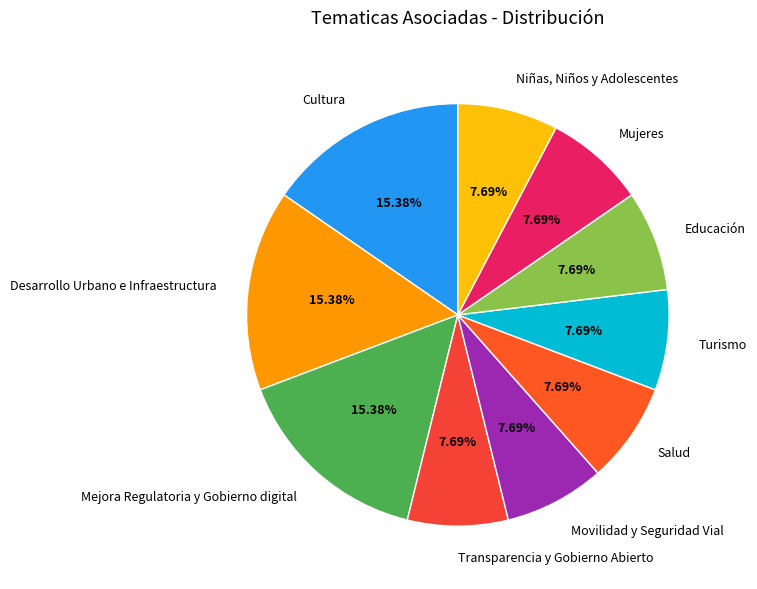

The Mejora Regulatoria y Gobierno digital slice represents 22% of the pie. True or false?

False